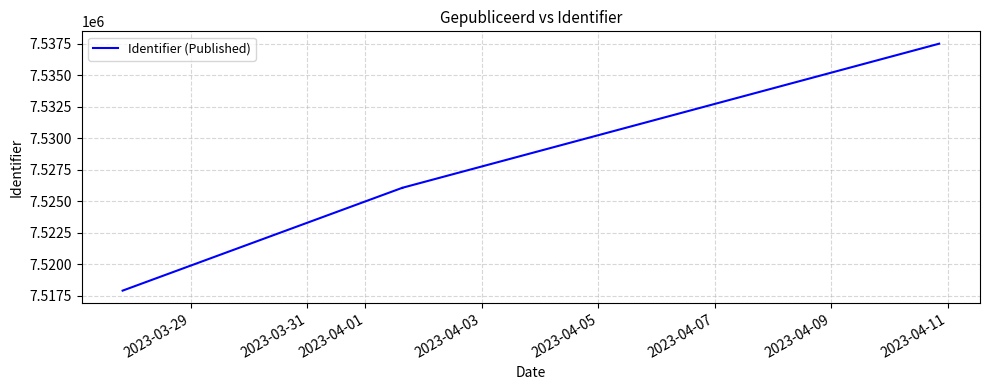

The chart shows a value of 13134129 at 2023-03-31. True or false?

False